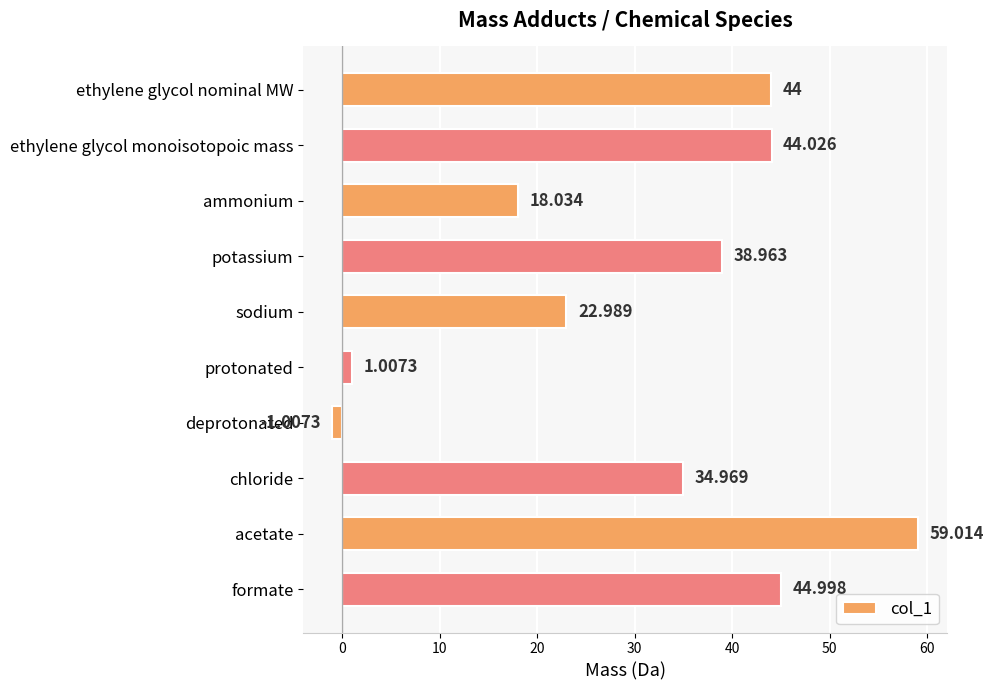

Between protonated and potassium, which is larger?

potassium